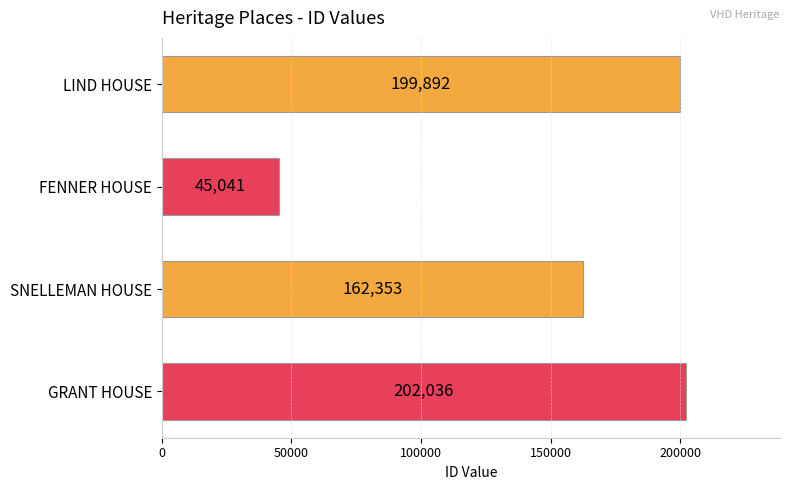

Reading top to bottom, what are all the values shown in this chart?

LIND HOUSE=199892	FENNER HOUSE=45041	SNELLEMAN HOUSE=162353	GRANT HOUSE=202036